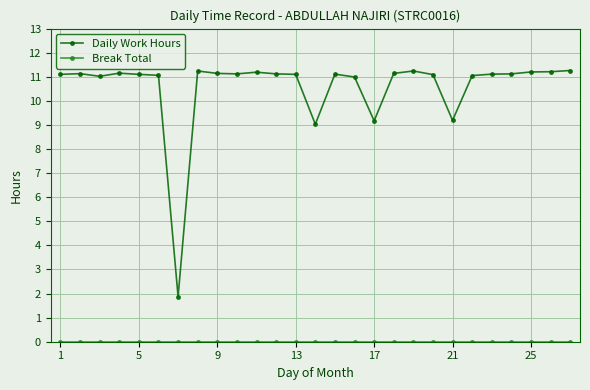

Which series has the widest spread of values?

Daily Work Hours